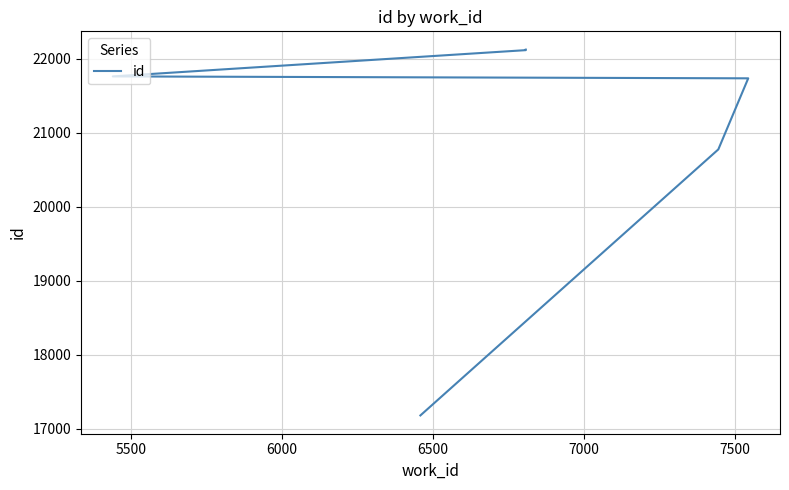

True or false: the data has more than 0 interior local peaks.

False